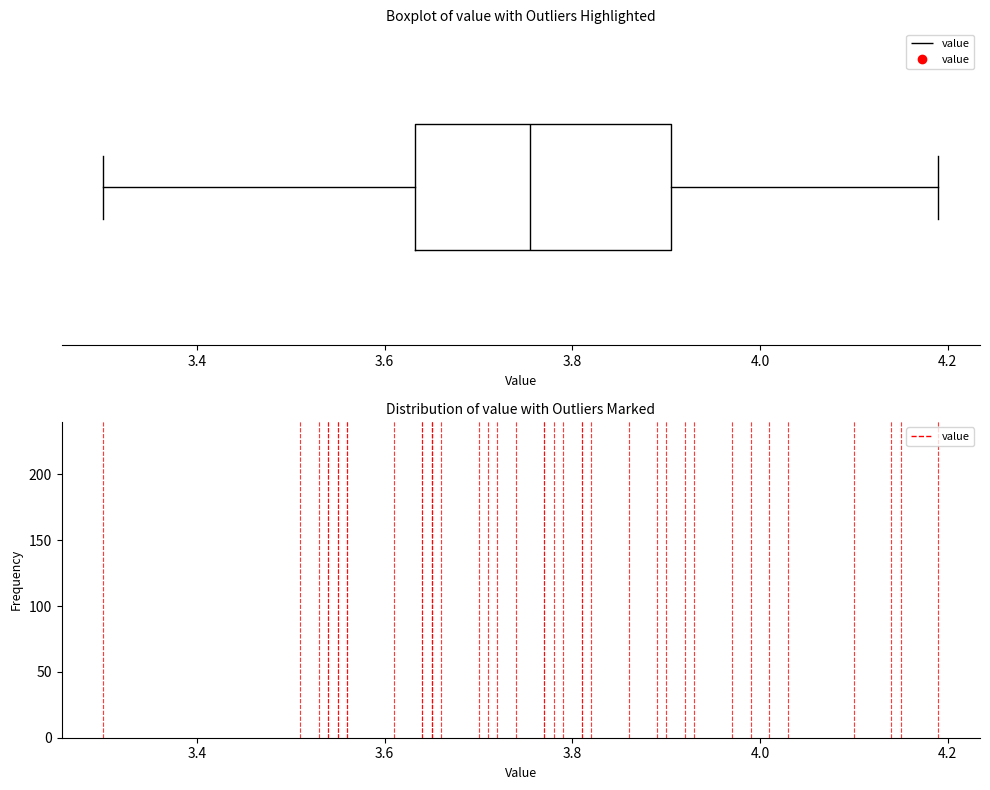

Where does the median line of the box sit on the x-axis? The values are not printed on the chart, so give them approximately, as read against the axis.

3.76